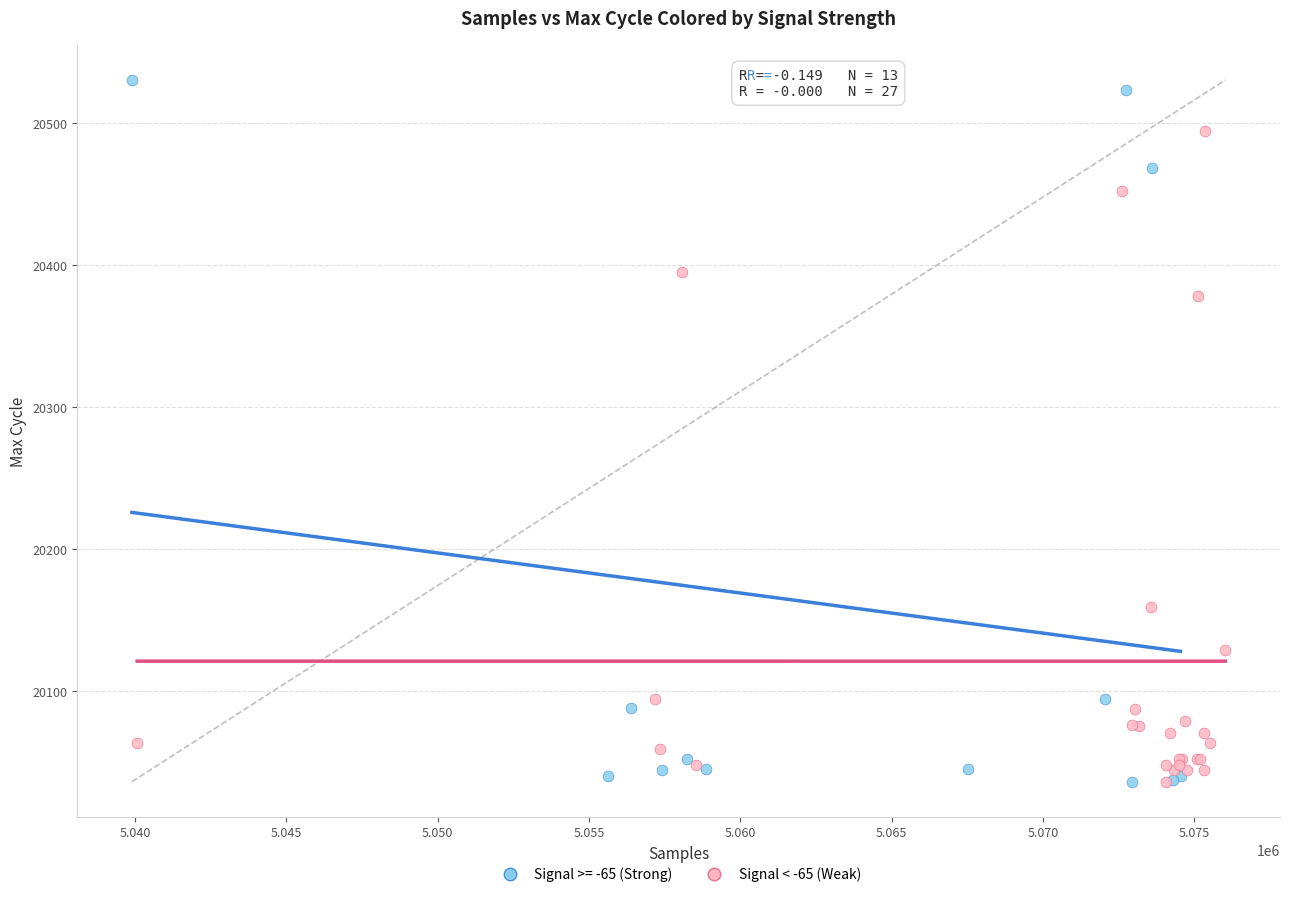

Which series has the largest Y range (max minus min)?

Signal >= -65 (Strong)